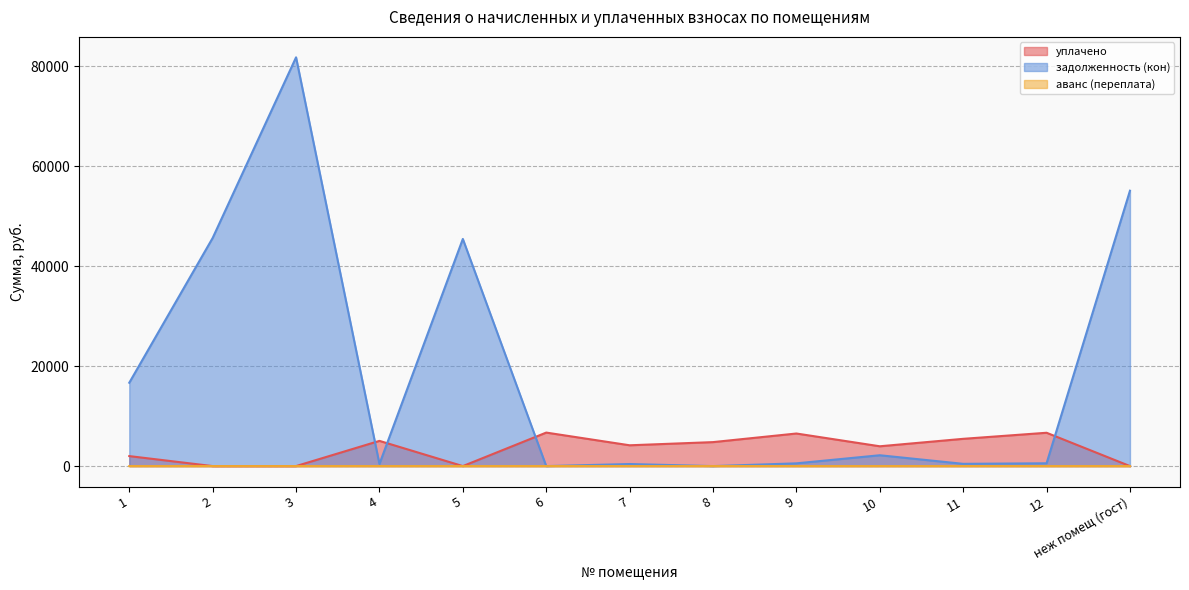

What is the total value across all series at 5?

45466.9